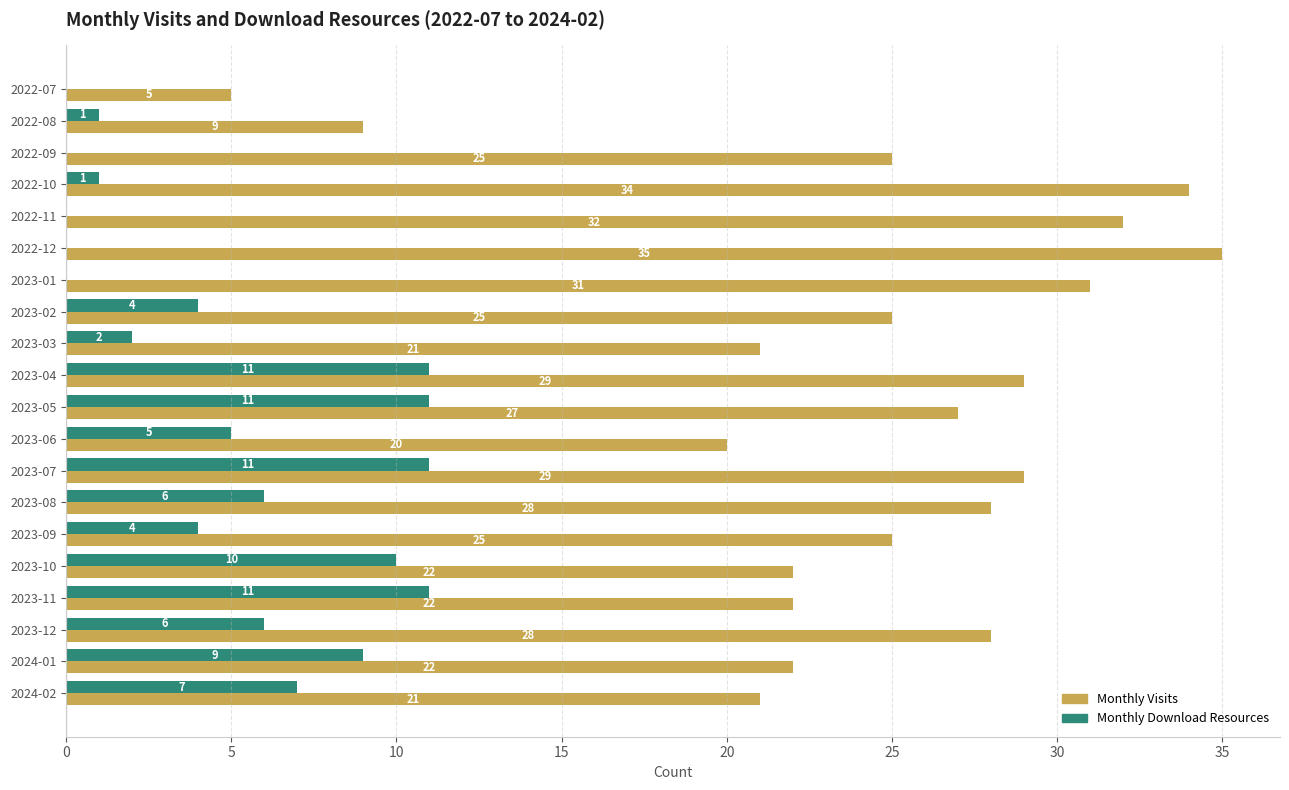

What is the total value across all series at 2023-09?

29